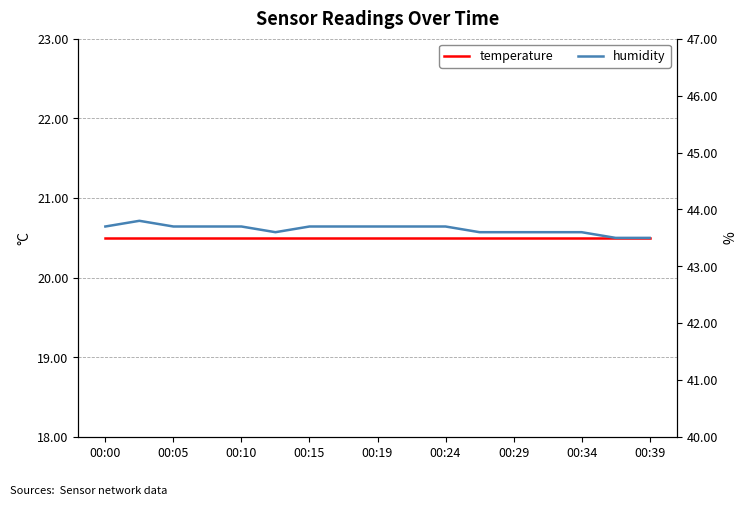

Which series has the largest total across all categories?

humidity